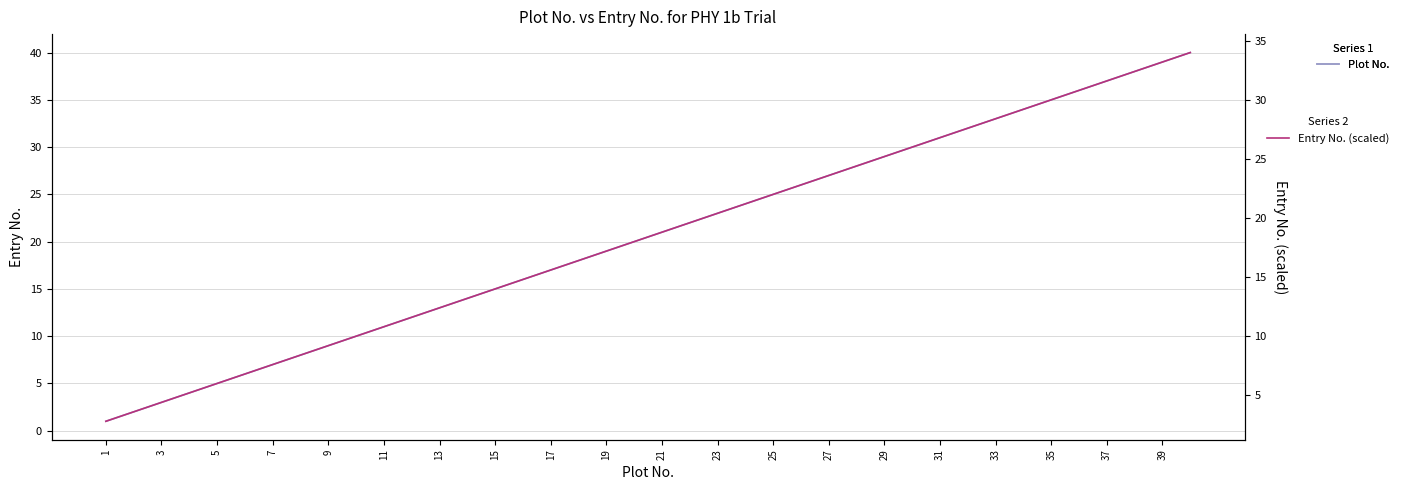

The Plot No. series shows 47.2 at 33. True or false?

False